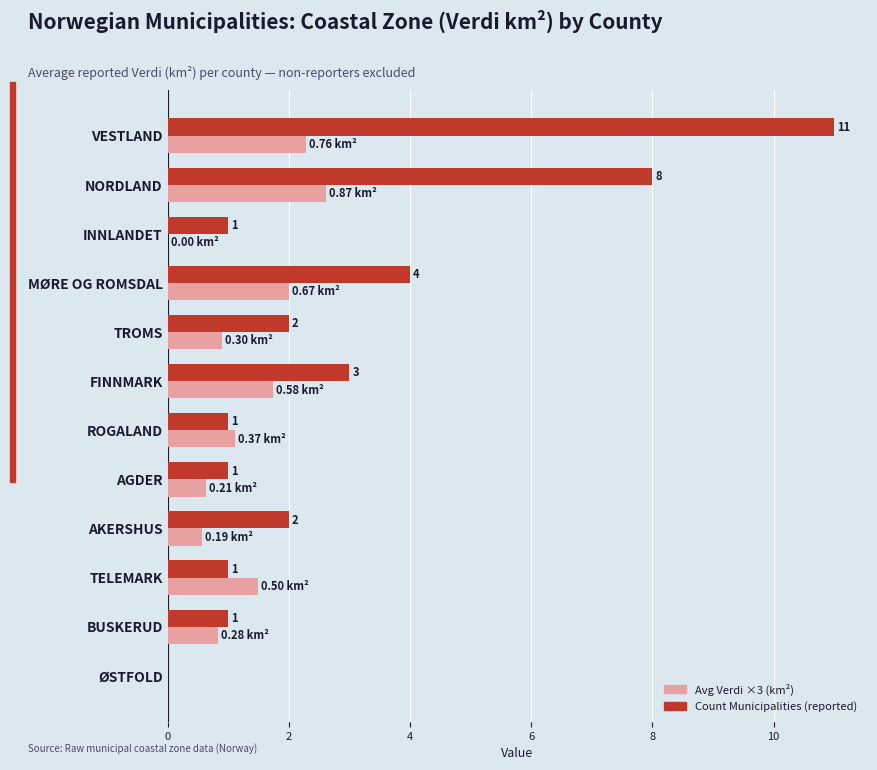

Which category has the highest value in the Avg Verdi ×3 (km²) series?

NORDLAND